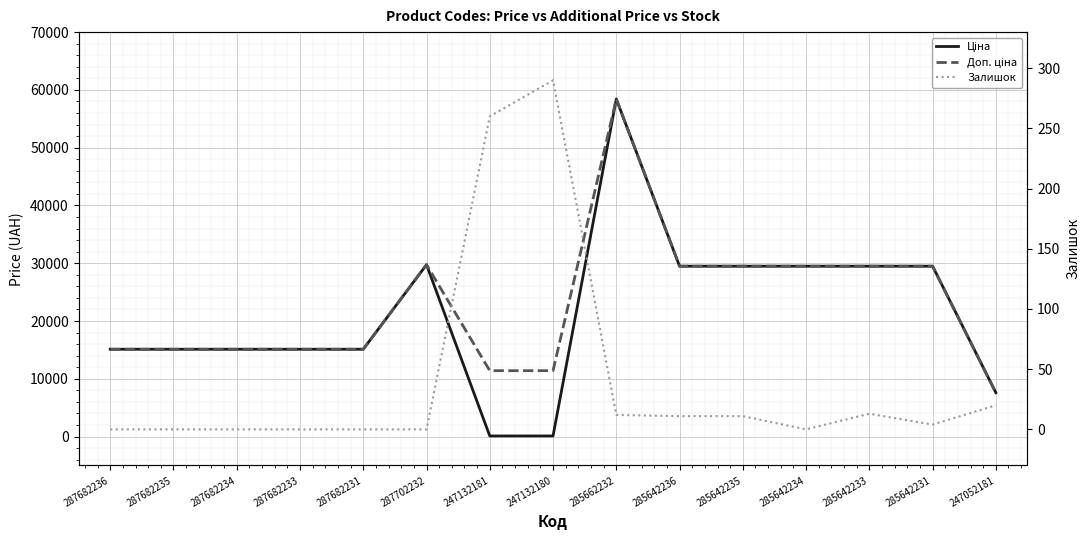

Rank the series at 287682235 from highest to lowest value.

Ціна, Доп. ціна, Залишок